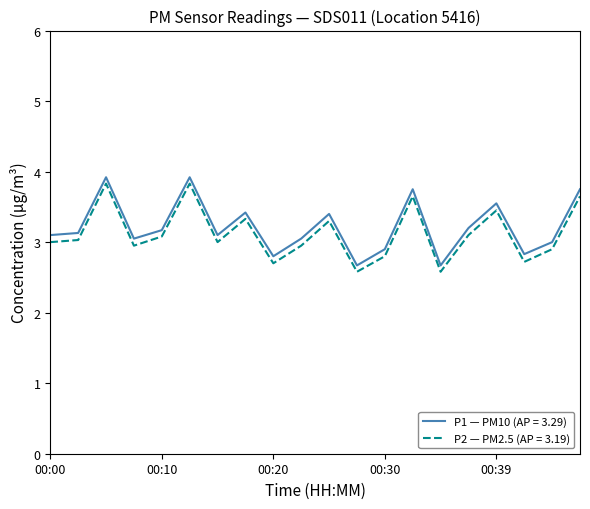

True or false: P1 — PM10 (AP = 3.29) and P2 — PM2.5 (AP = 3.19) cross at least once.

False